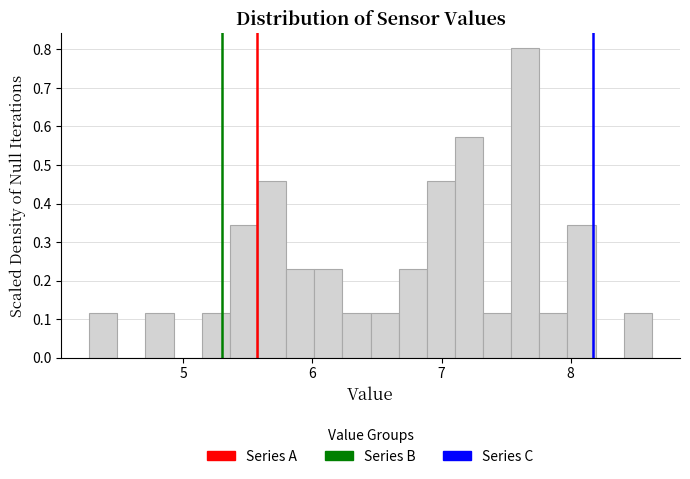

Read against the x-axis, roughly where is the centre of the tallest bar?

7.6